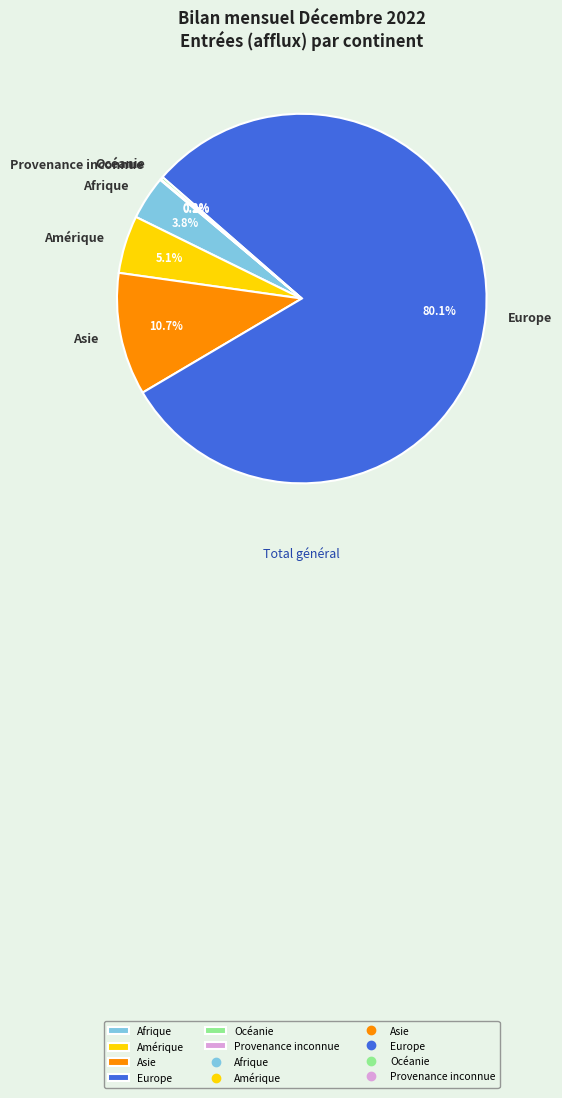

What percentage is the Afrique slice, to the nearest percent?

4%